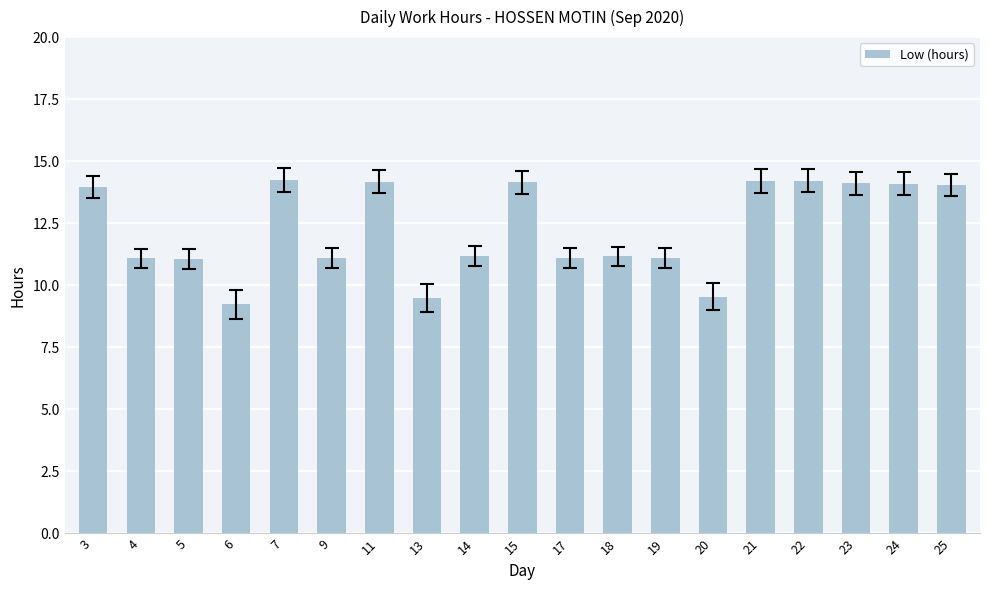

What is the ratio of the value at 18 to the value at 6?

1.2